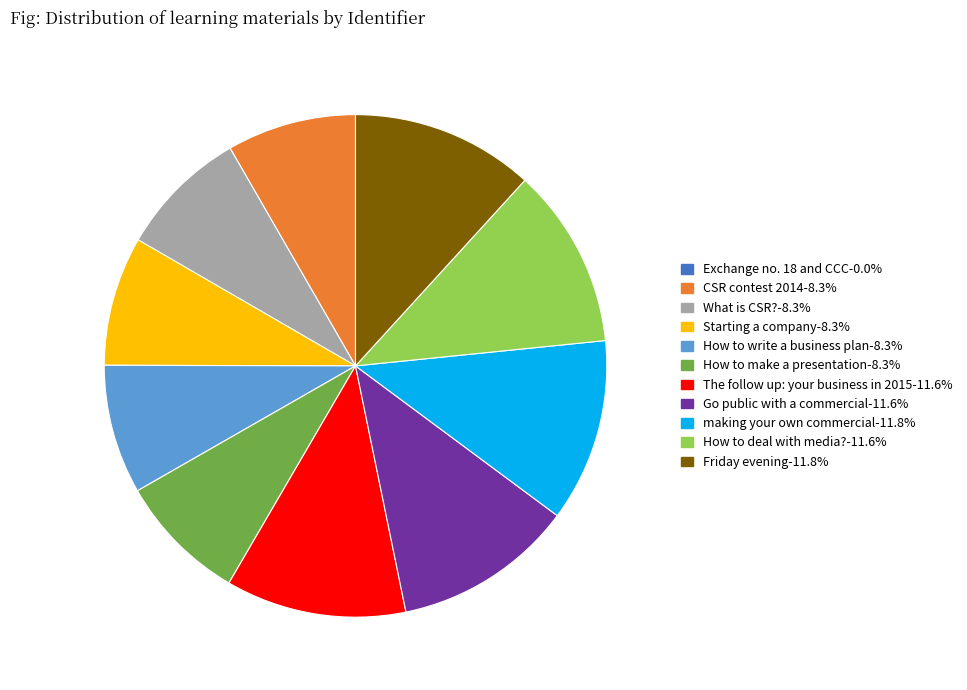

Do Friday evening and Starting a company together represent more than half of the pie?

No